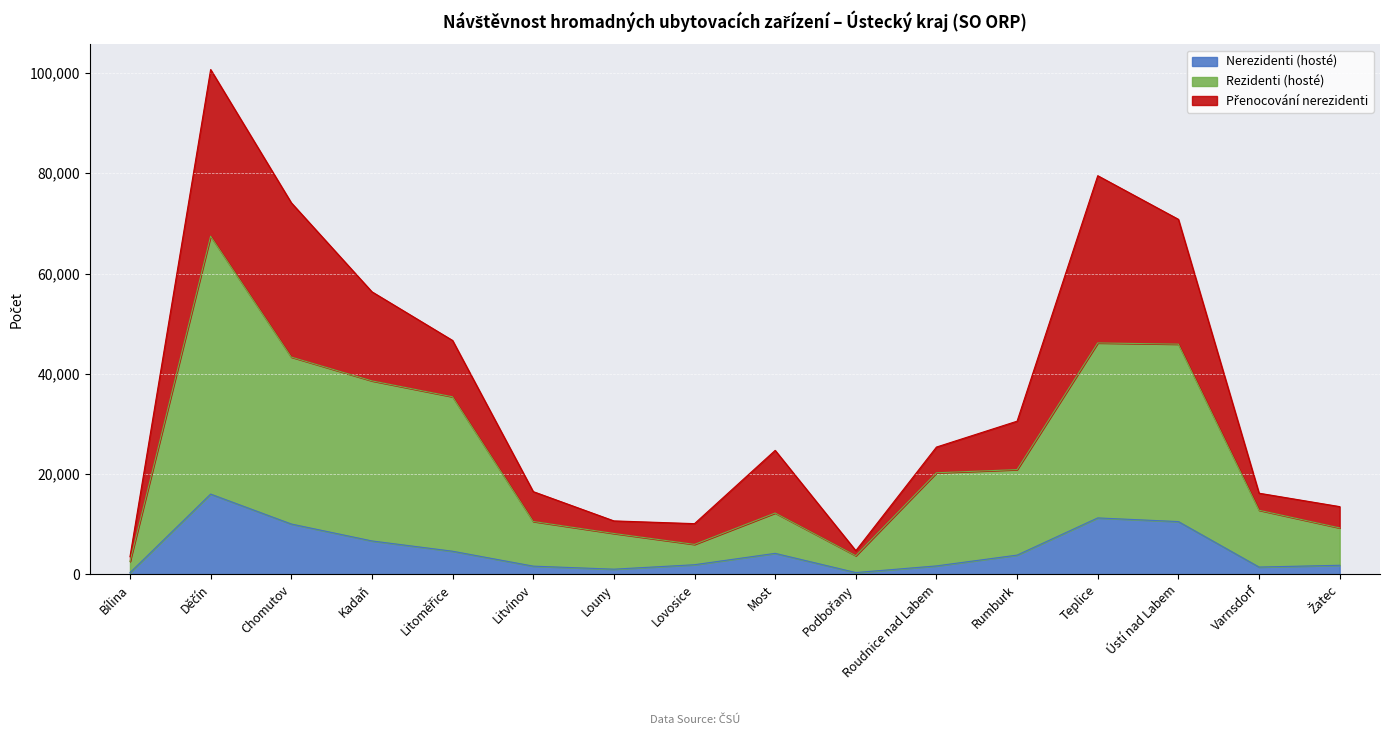

What is the total value across all series at Ústí nad Labem?

70815